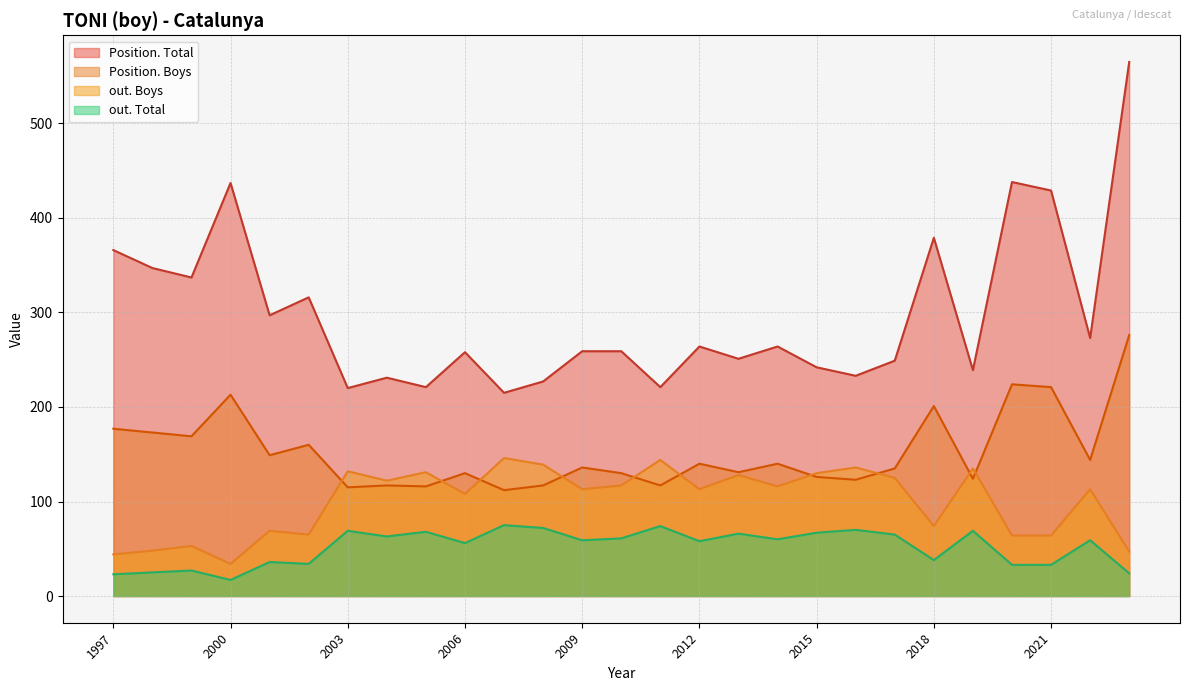

List the series in order of their peak value, highest first.

Position. Total, Position. Boys, out. Boys, out. Total